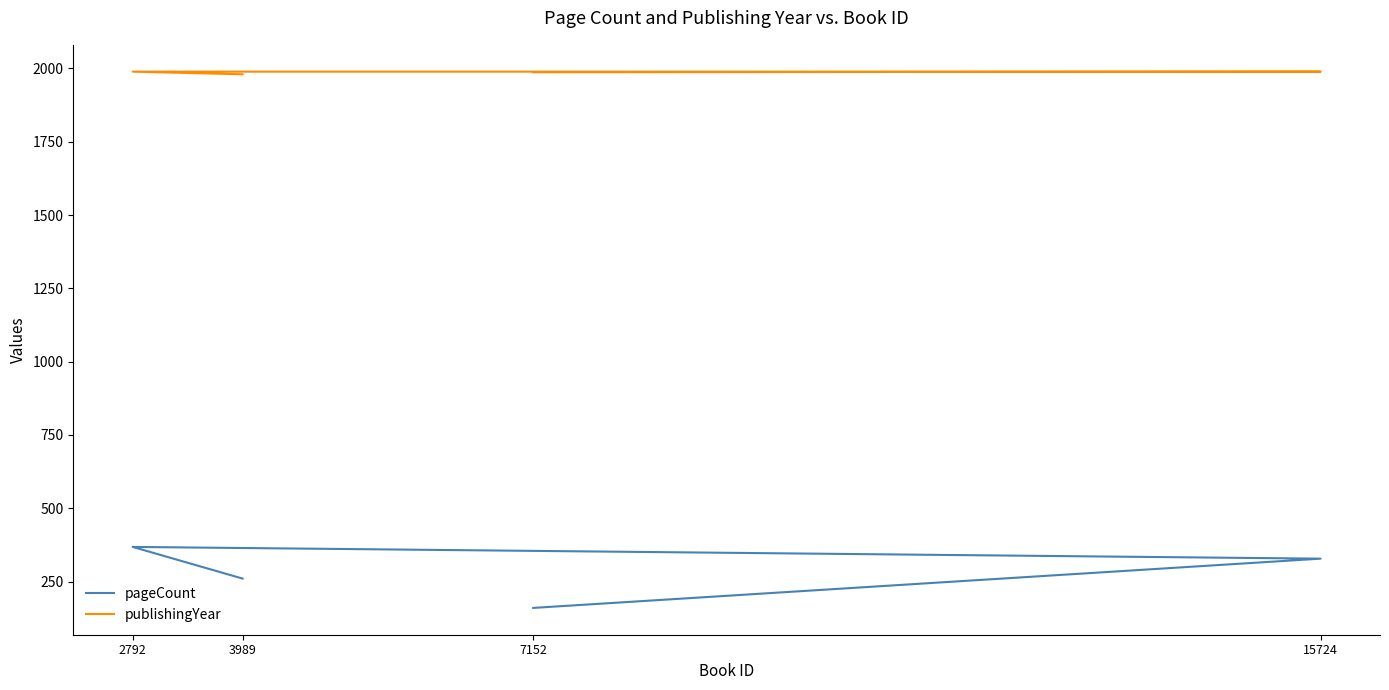

Reading left to right, list all the values displayed in this chart.

pageCount: 7152=160	15724=328	2792=368	3989=260
publishingYear: 7152=1987	15724=1989	2792=1989	3989=1980